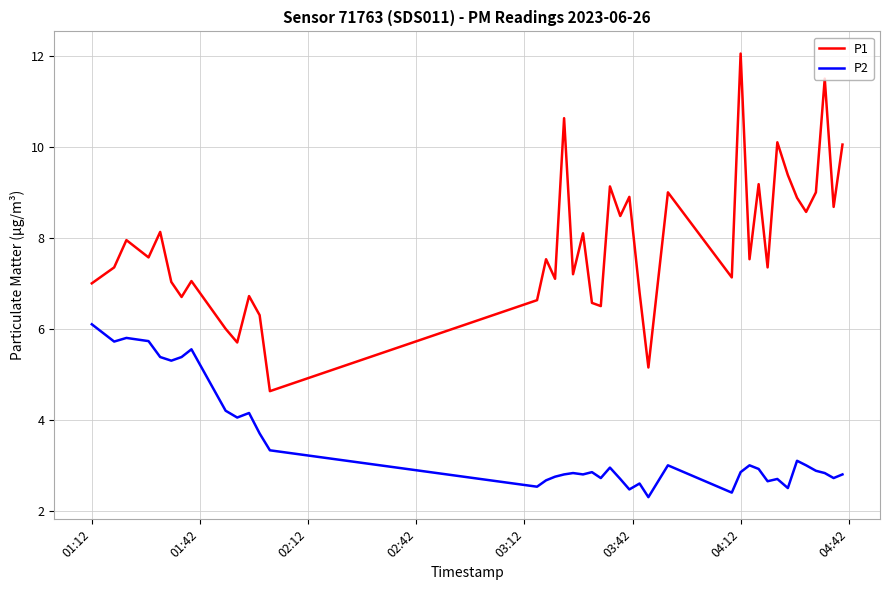

True or false: P1 and P2 cross at least once.

False